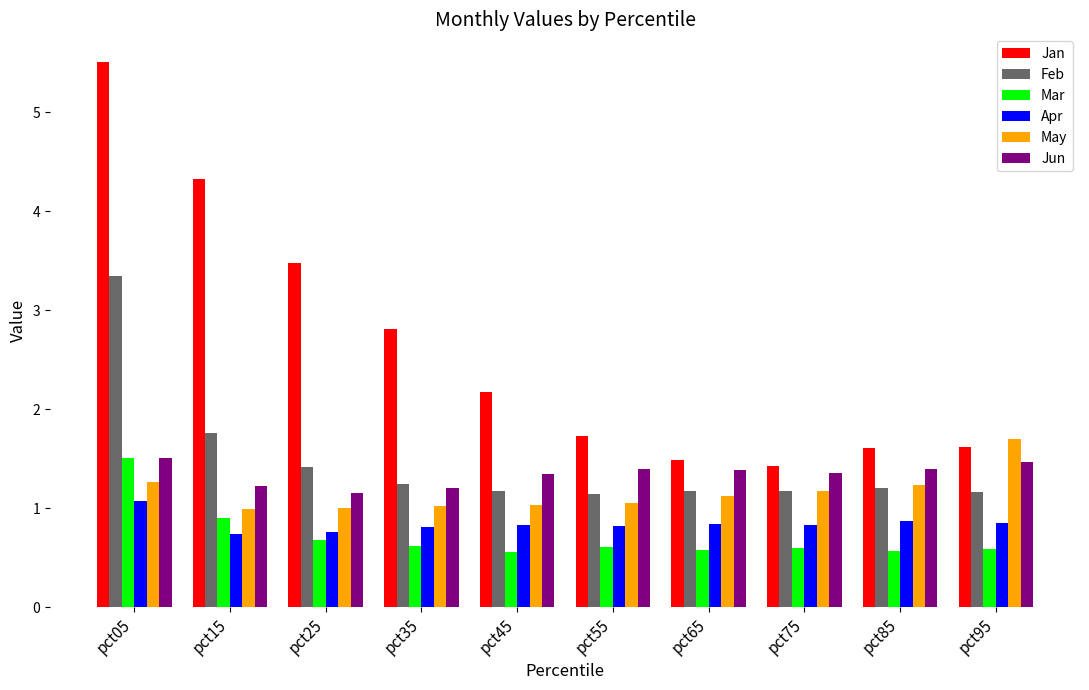

The value of Jun at pct75 is 1.4. True or false?

True